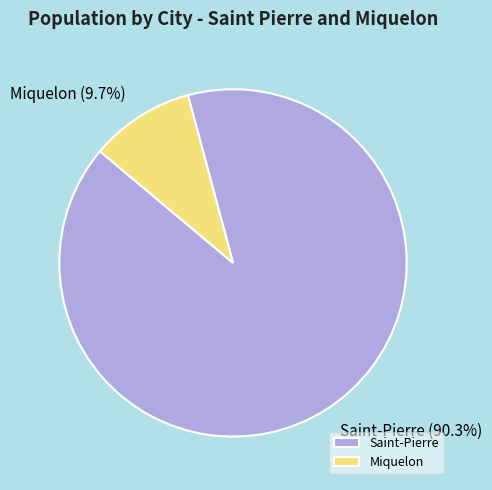

To the nearest percent, what is the difference between the Saint-Pierre and Miquelon slice percentages?

81%